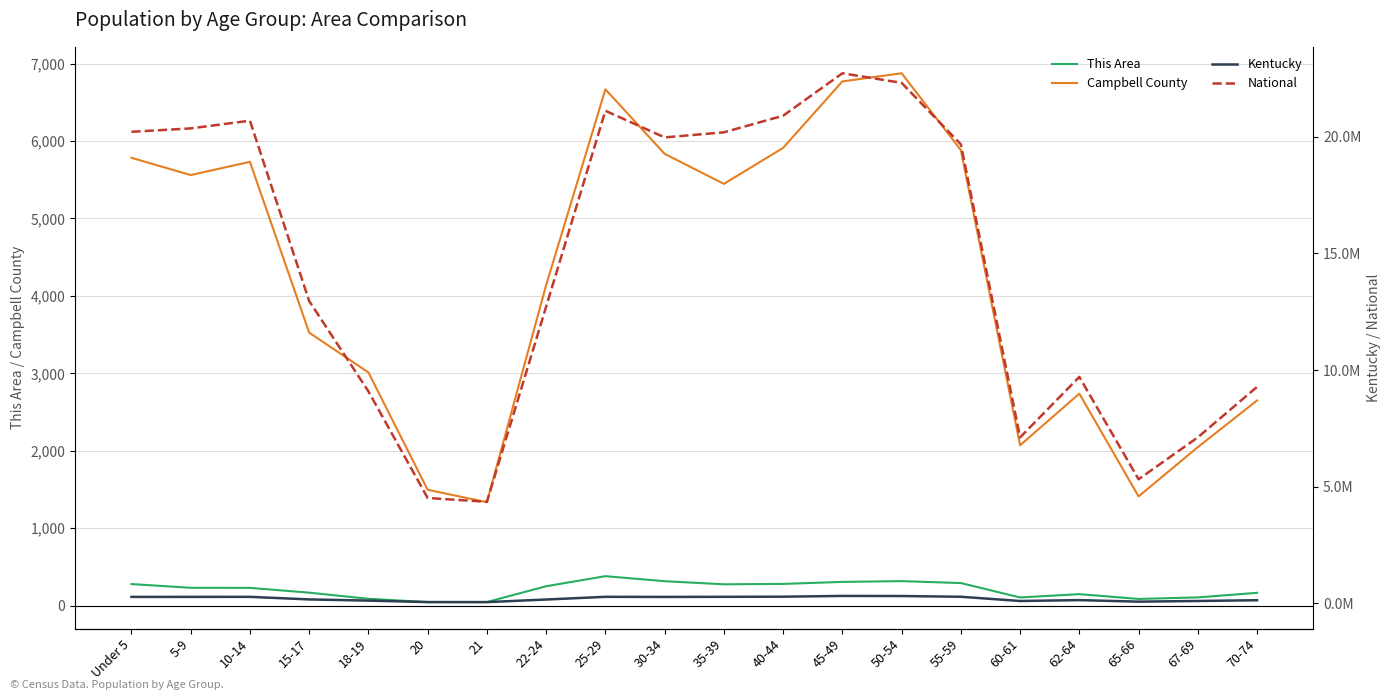

The value of This Area at 55-59 is 293. True or false?

True